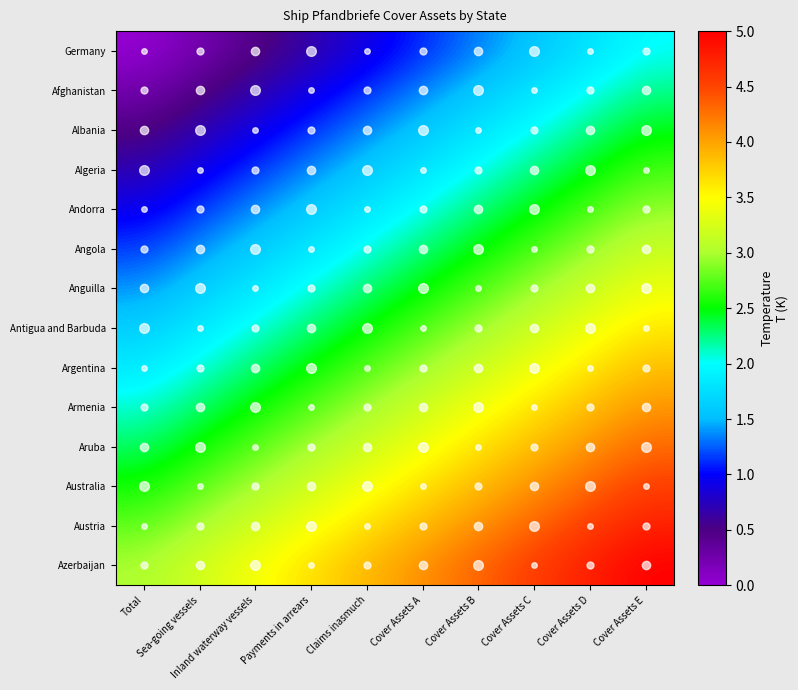

Which label corresponds to the smallest value in the chart?

Total